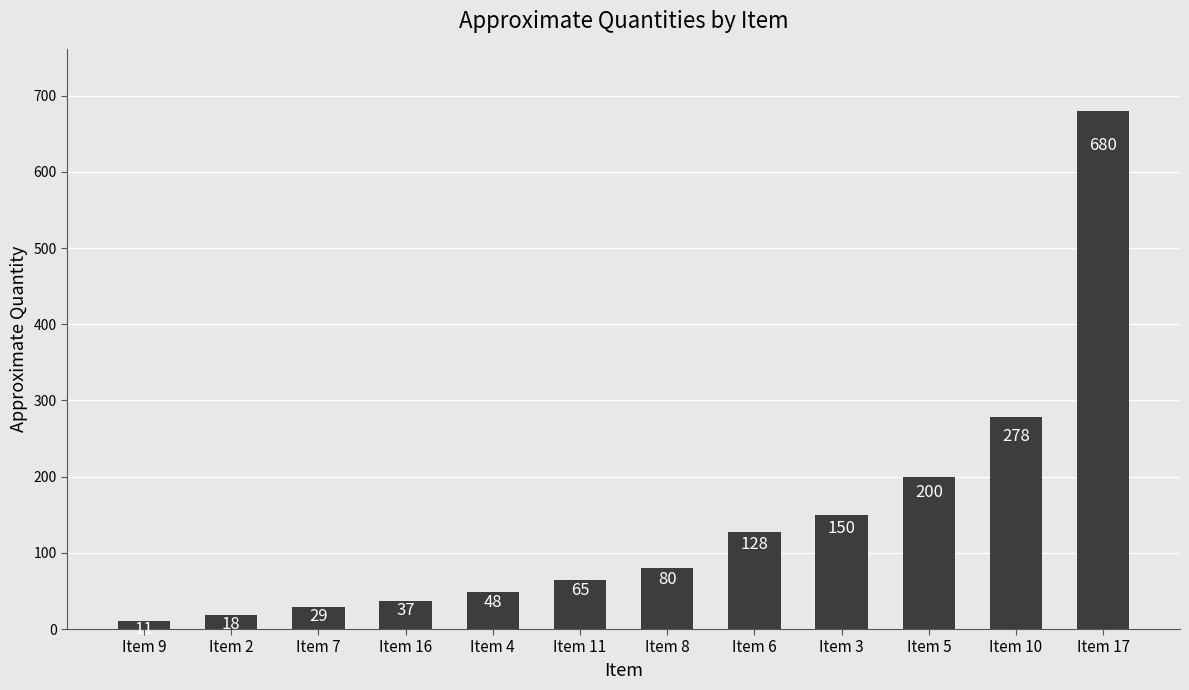

List the labels in order of value, largest first.

Item 17, Item 10, Item 5, Item 3, Item 6, Item 8, Item 11, Item 4, Item 16, Item 7, Item 2, Item 9